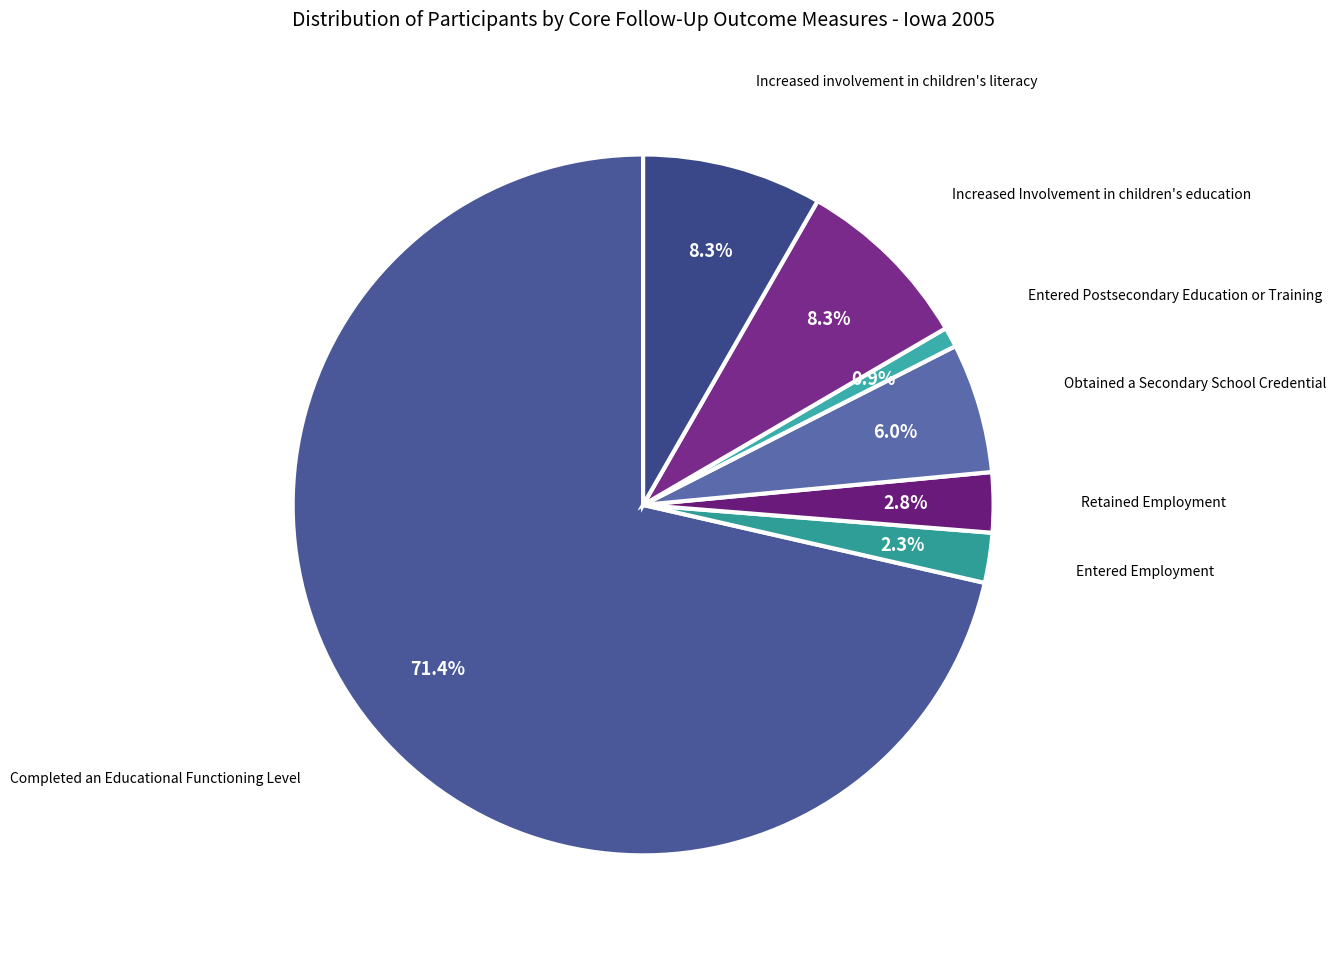

Do Obtained a Secondary School Credential and Completed an Educational Functioning Level together represent more than half of the pie?

Yes